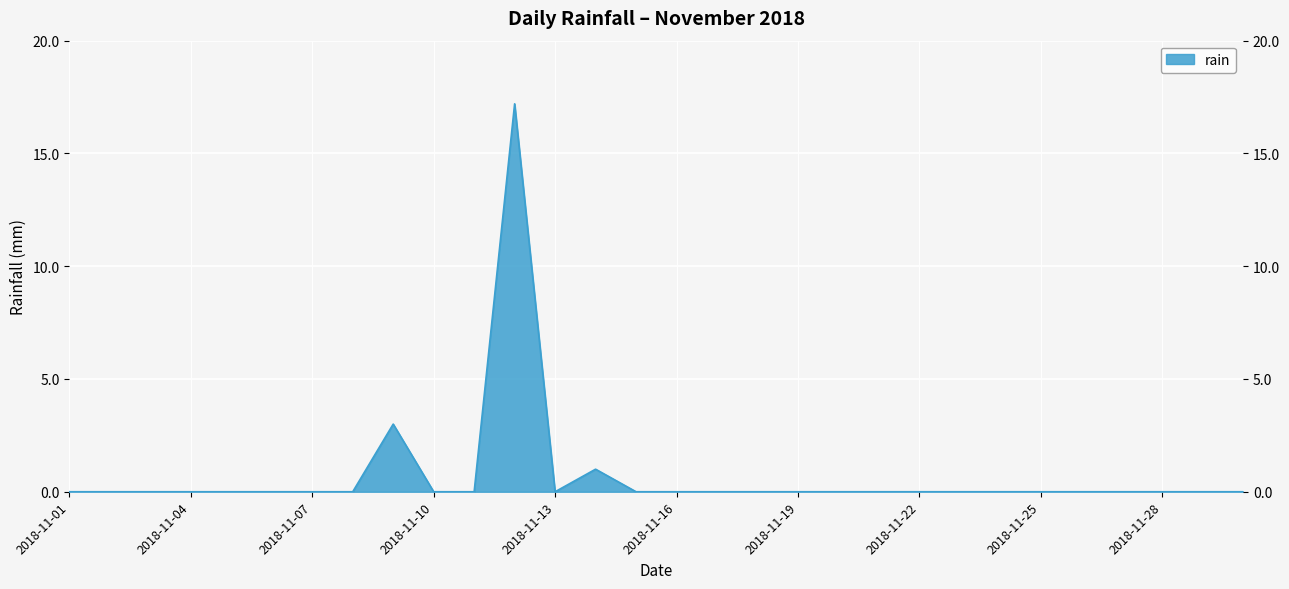

Which has a higher value, 2018-11-08 or 2018-11-04?

2018-11-08